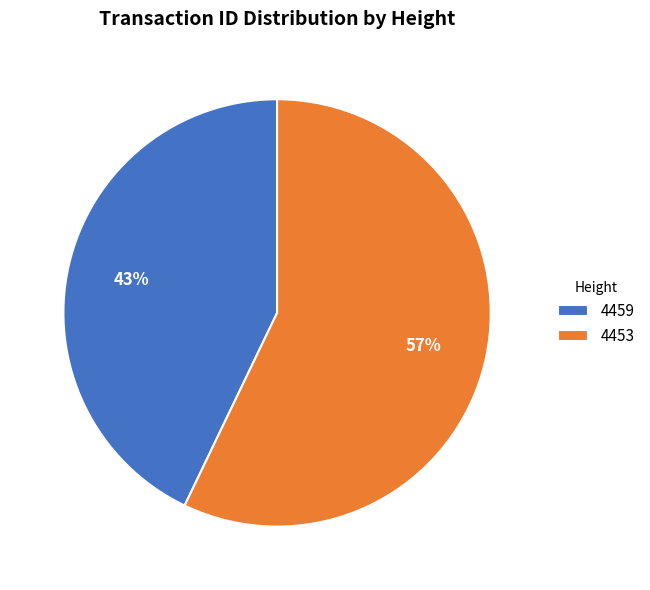

To the nearest percent, what is the average slice percentage?

50%